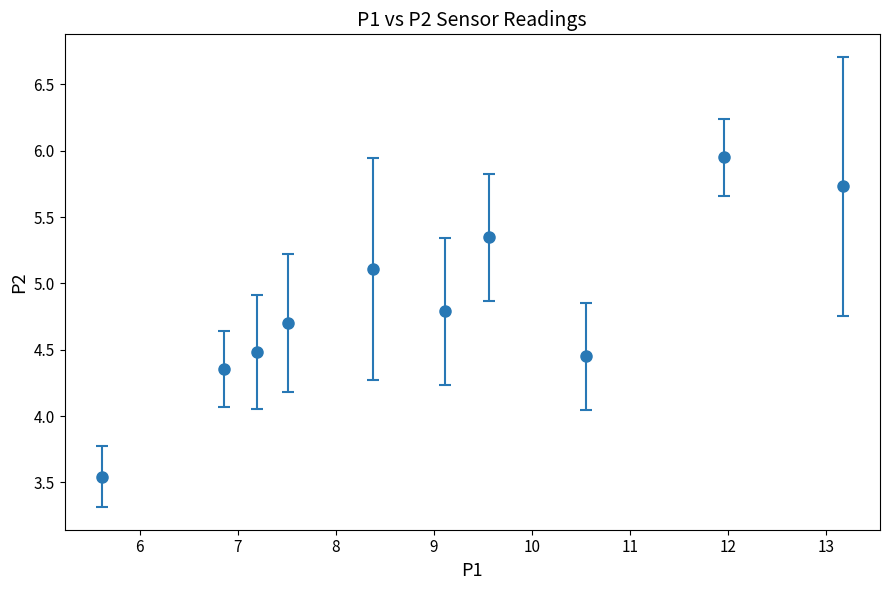

What is the value of the 6th point from the left?

4.8